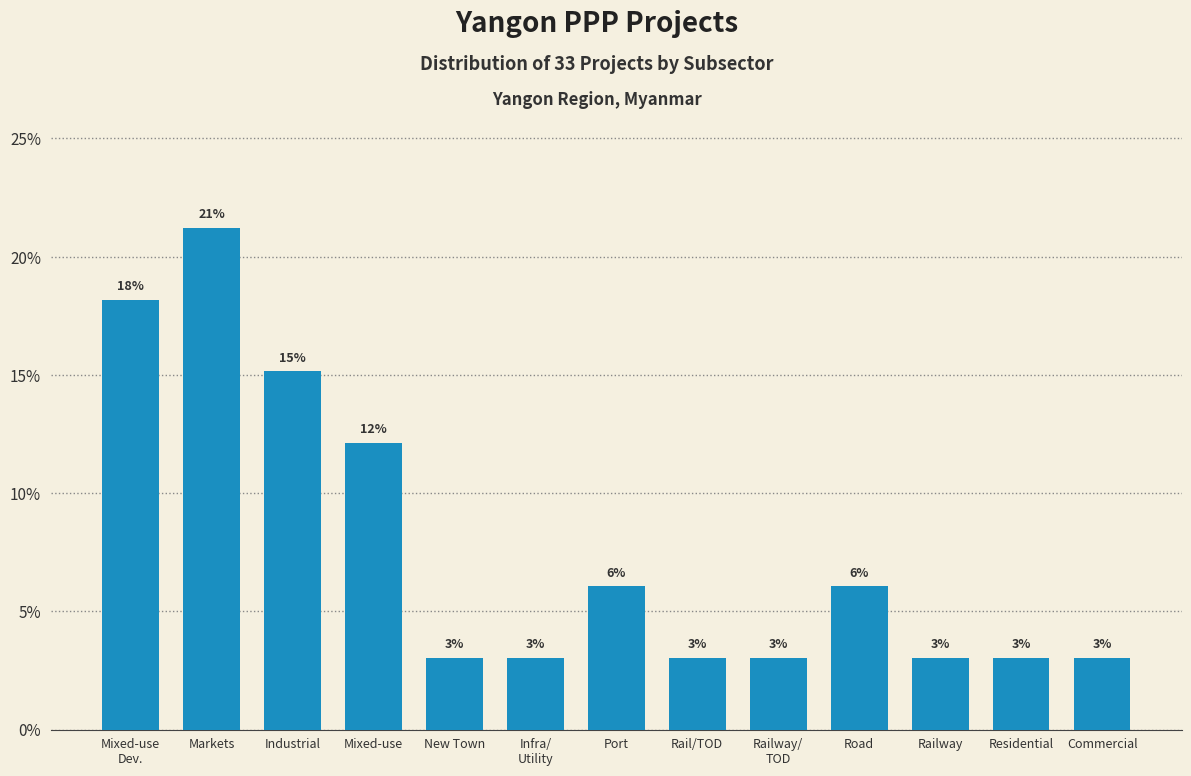

Where is the data nearest to the value 12?

Mixed-use